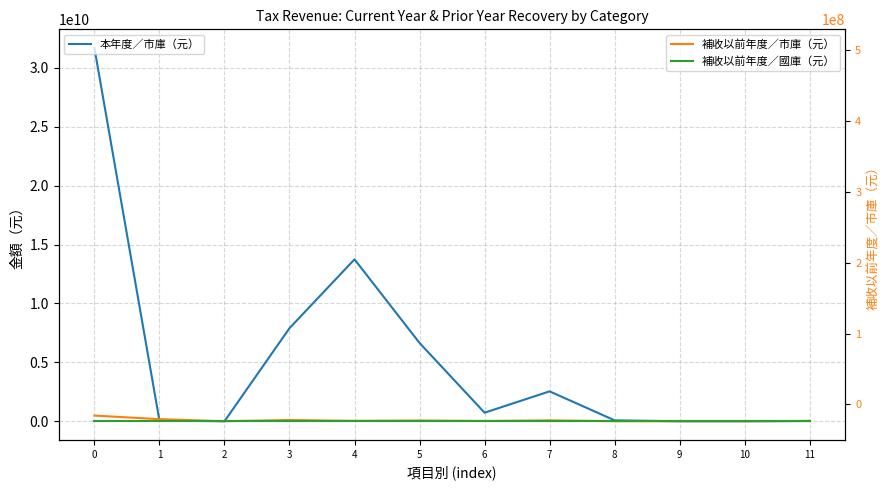

How many lines are shown in the chart?

3